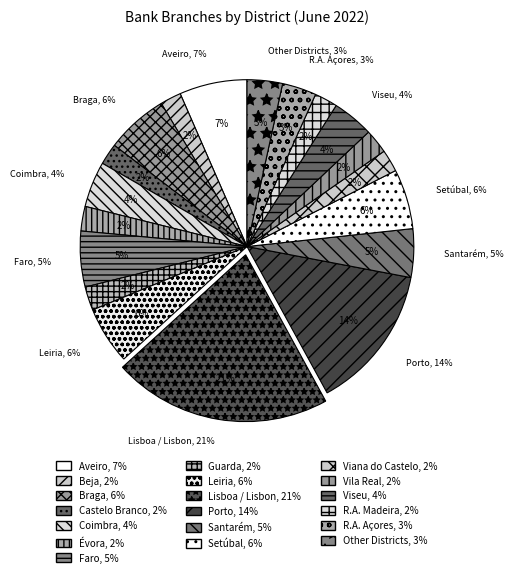

Does R.A. Açores represent more than half of the total?

No